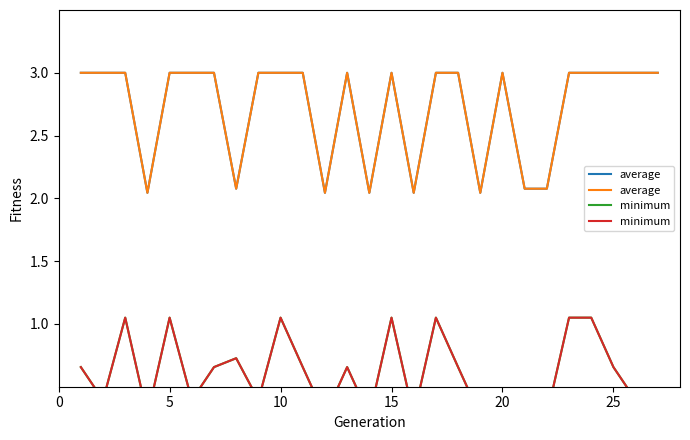

Is the value of minimum at 20 greater than the value of average at 25?

No